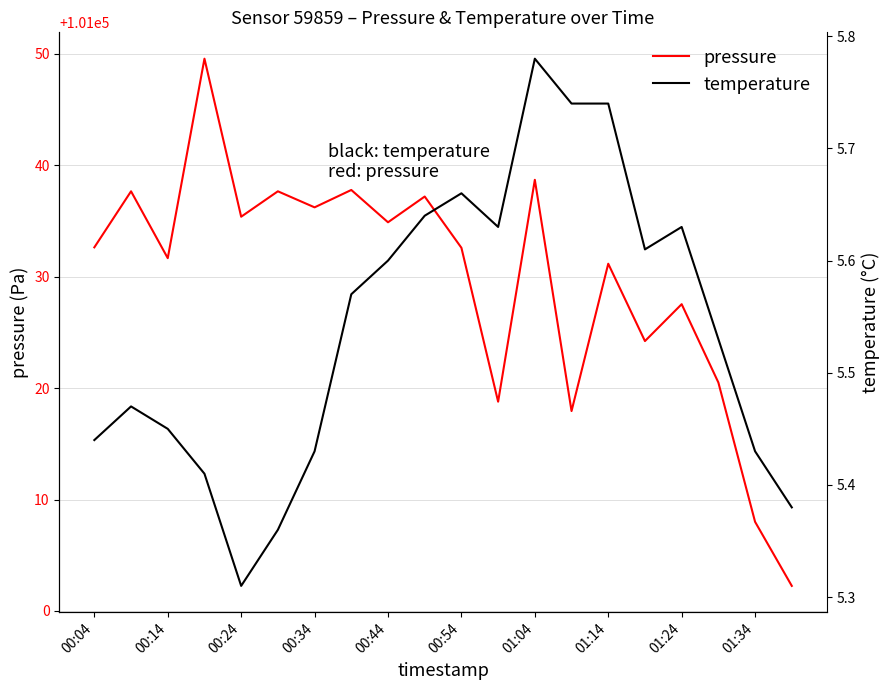

The pressure series shows 101034.9 at 00:44. True or false?

True